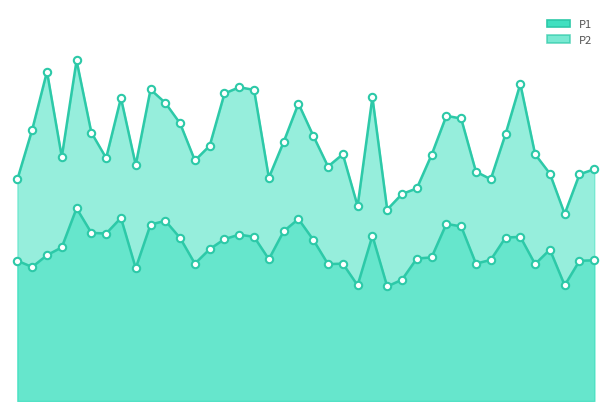

What is the total value across all series at 00:53?

16.6